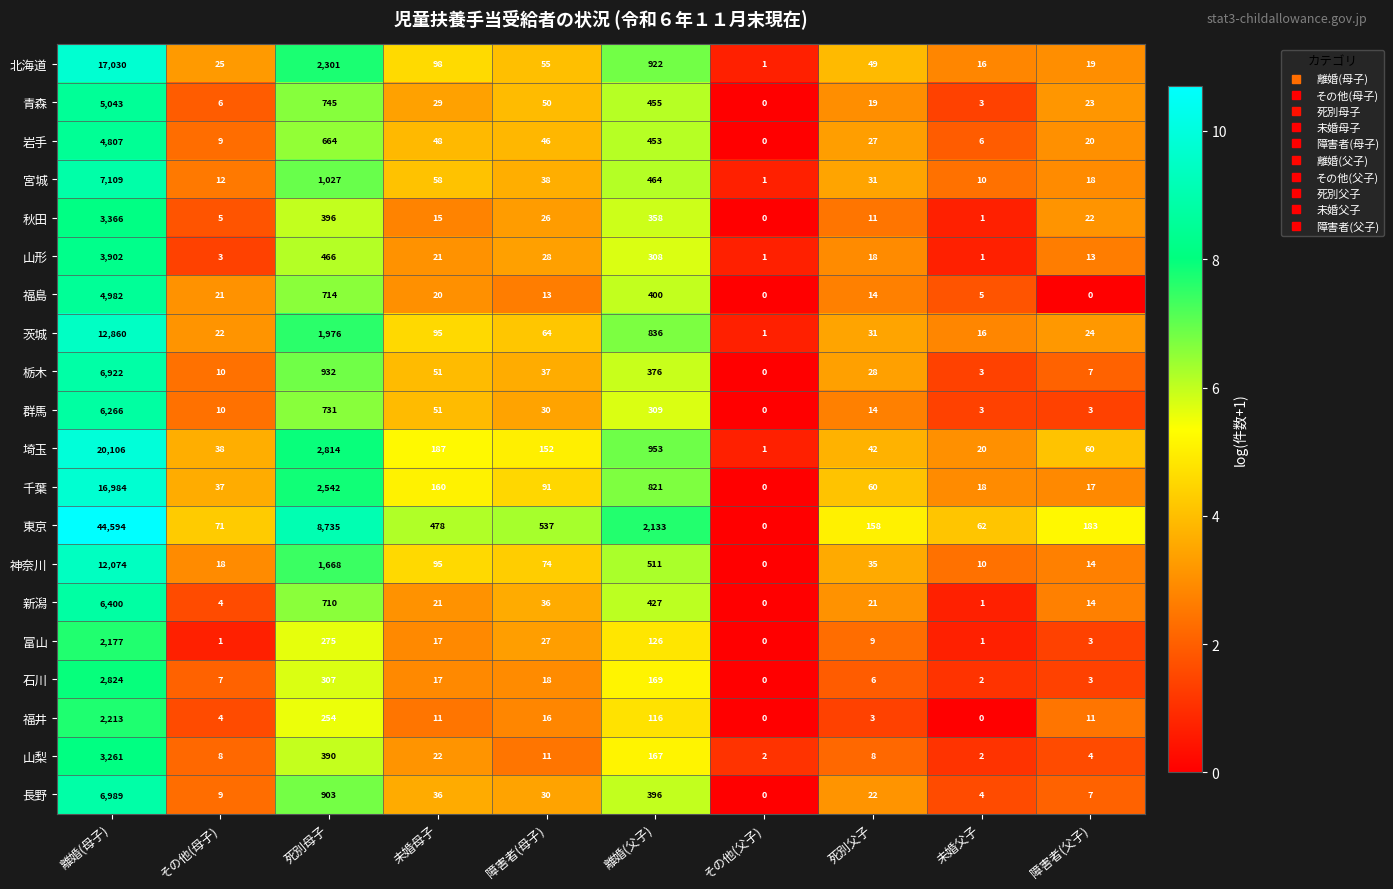

What is the difference between the 神奈川 values at その他(母子) and 離婚(父子)?

493